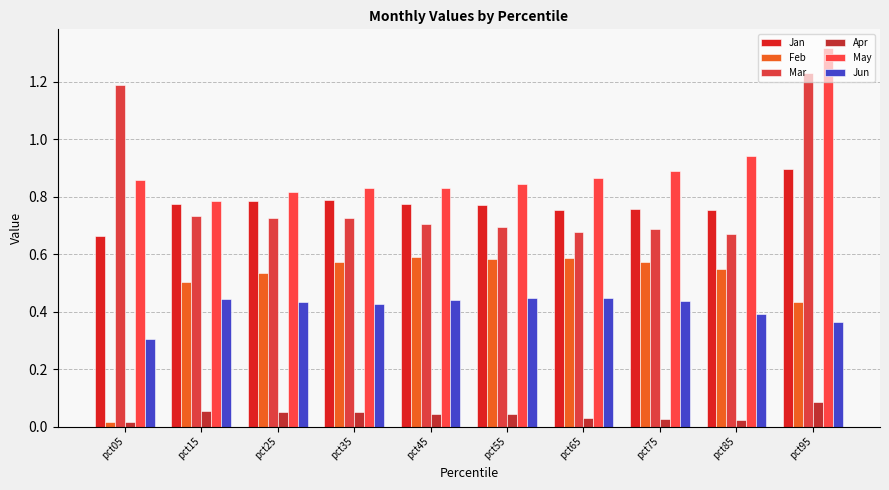

How many bars are there in each group?

6